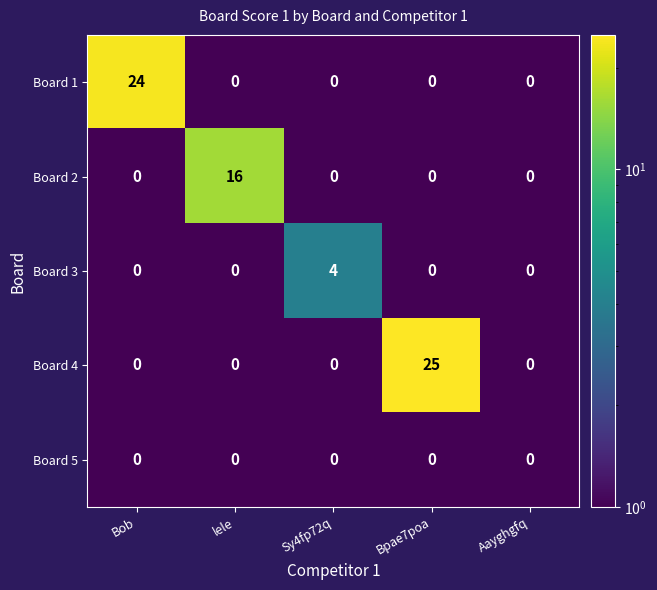

What is the greatest value displayed?

25